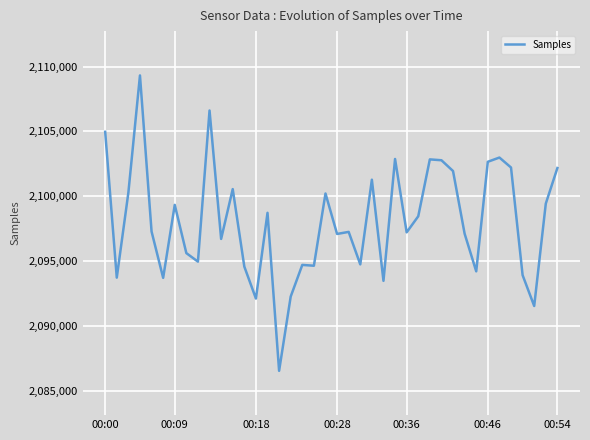

What is the difference between the maximum and minimum values?

22797